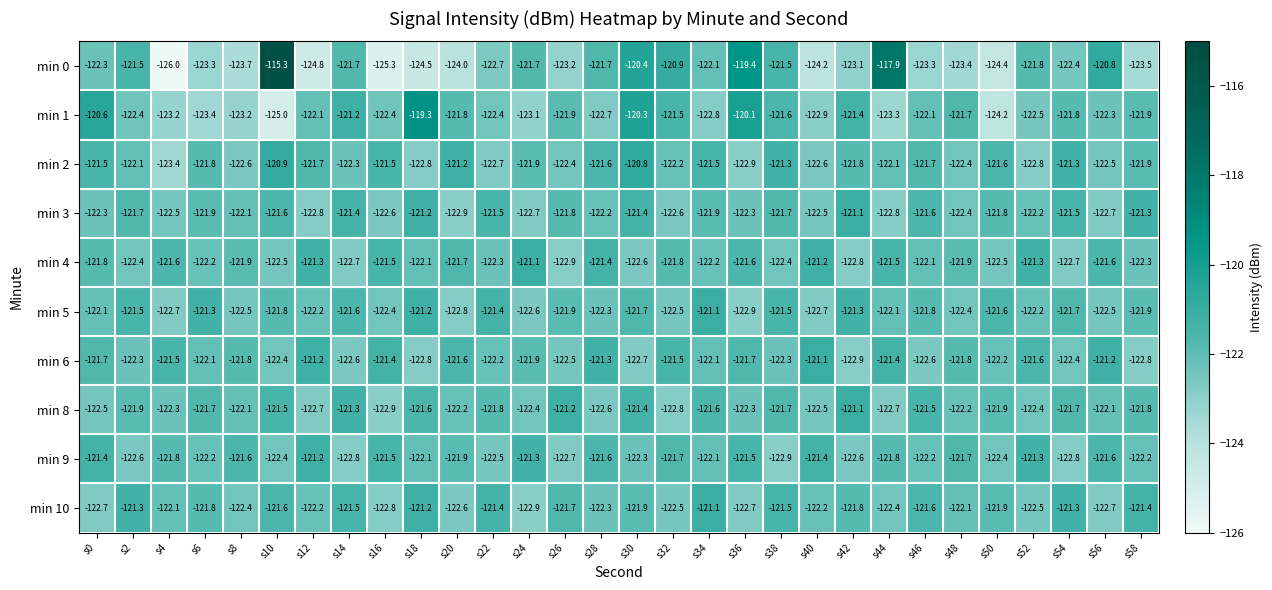

What is the maximum value for min 10?

-121.1